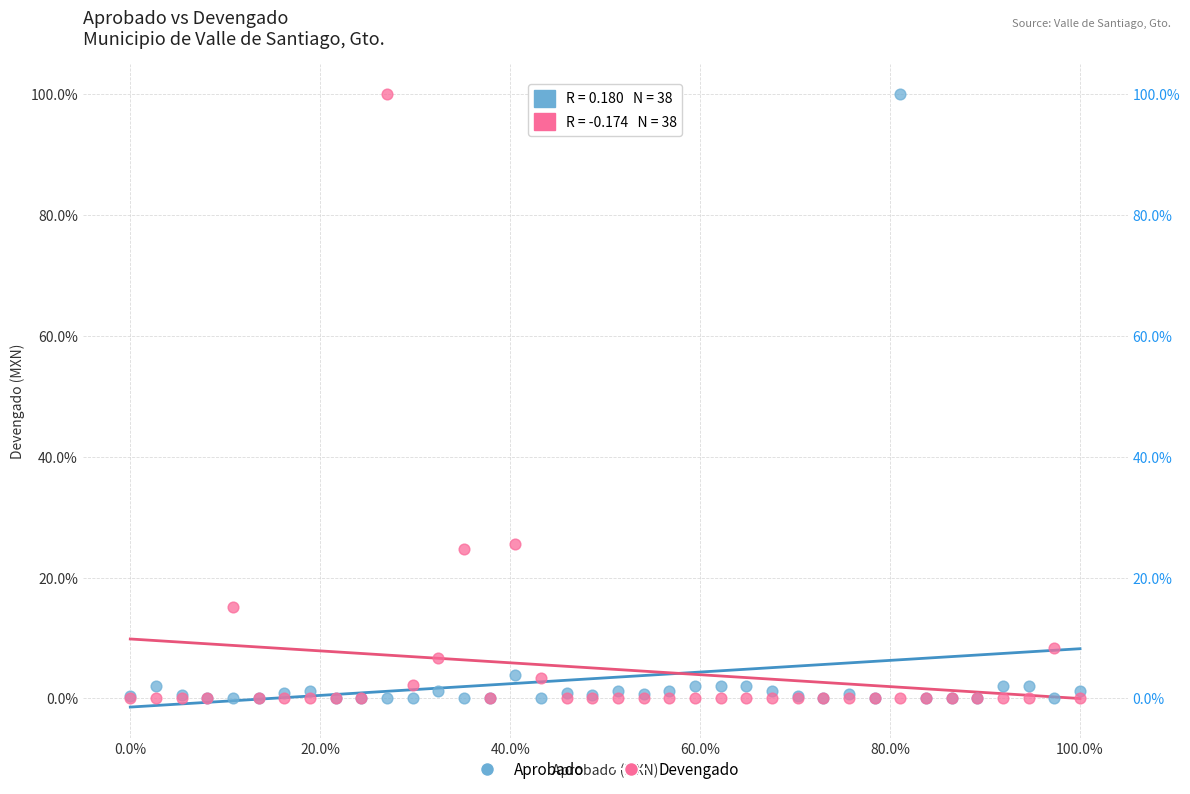

What are all the series names shown in the legend?

Aprobado, Devengado